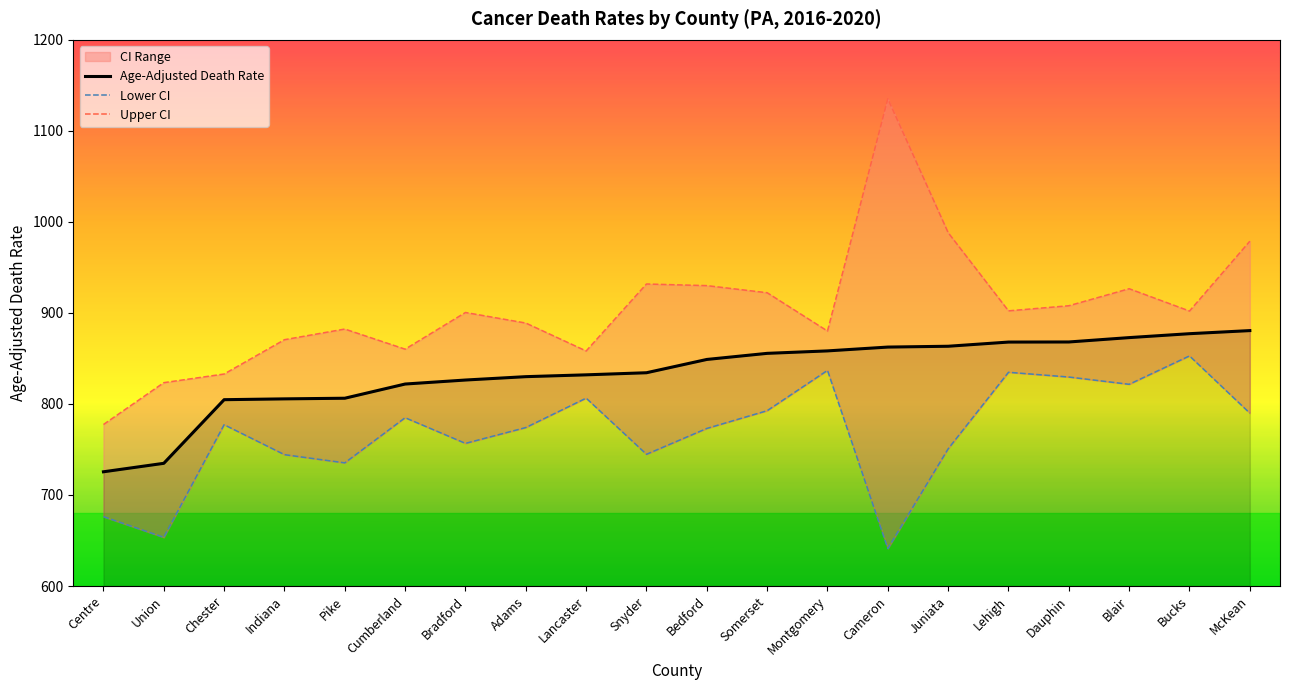

Where is the first local minimum for Lower CI?

Union